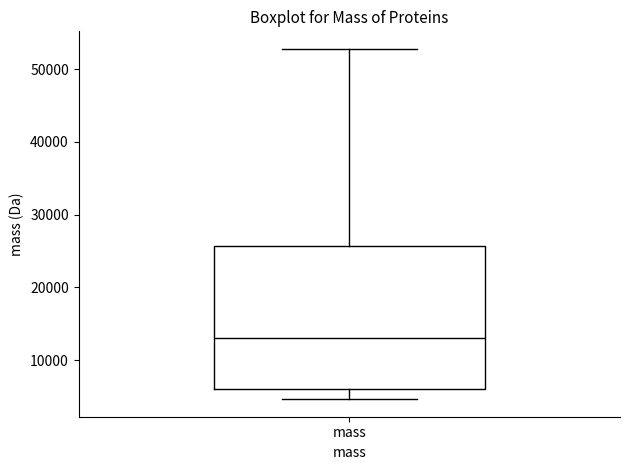

Read this box plot against the y-axis: the position of the median line, the range covered by the box, and the ends of both whiskers. The values are not printed on the chart, so give them approximately, as read against the axis.

median 13000, box 6000 to 26000, whiskers 5000 to 53000